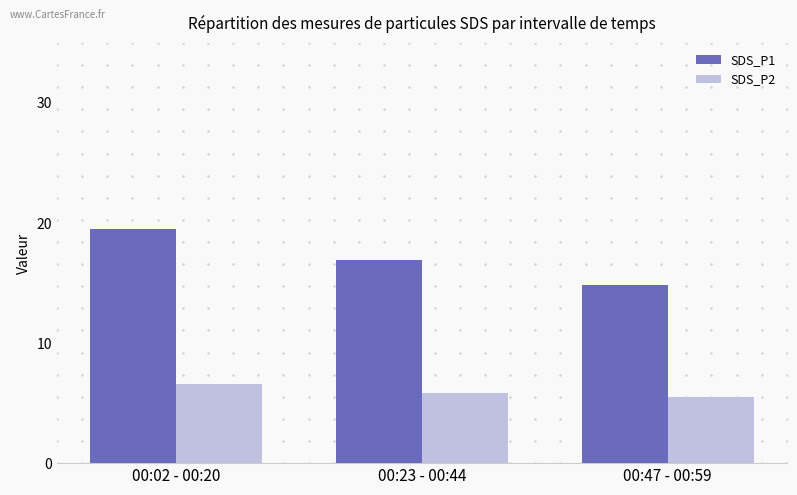

The SDS_P2 series shows 5.9 at 00:23 - 00:44. True or false?

True